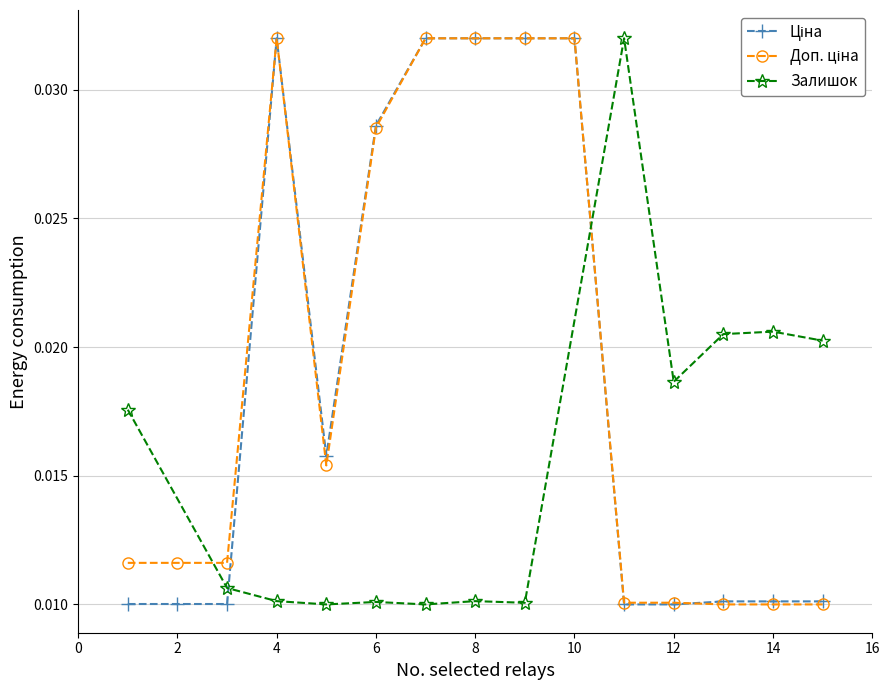

True or false: Доп. ціна has more than 0 points higher than both neighbors.

True